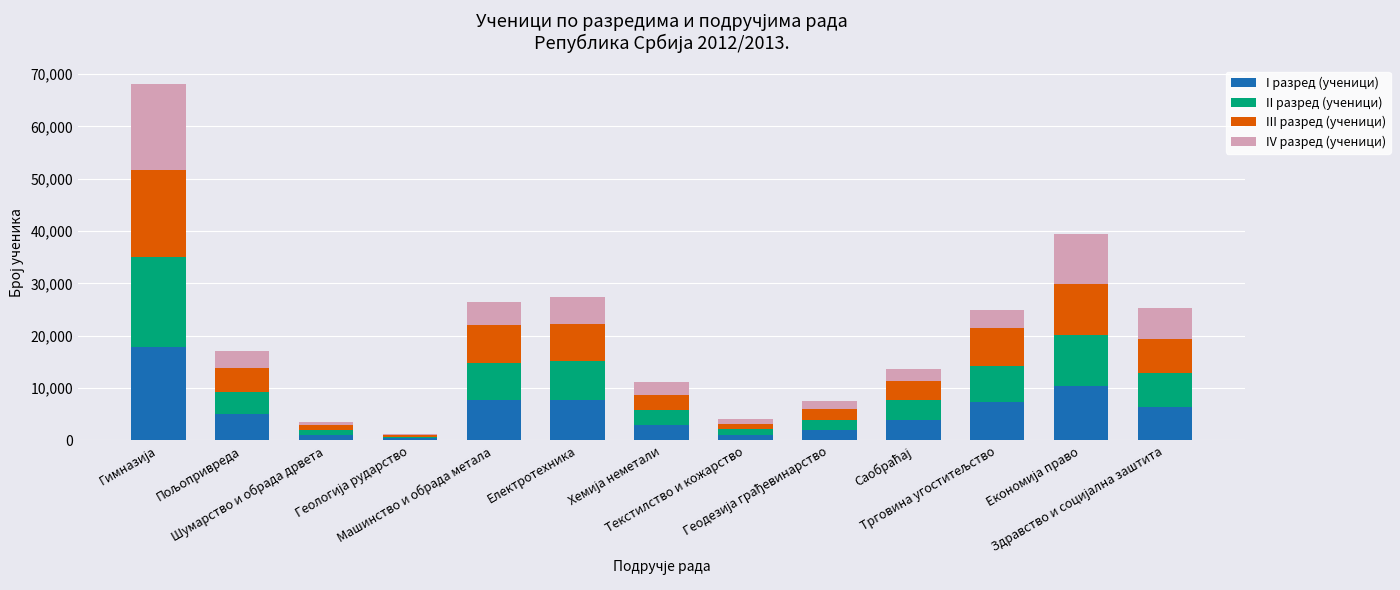

Which series has the largest total across all categories?

I разред (ученици)